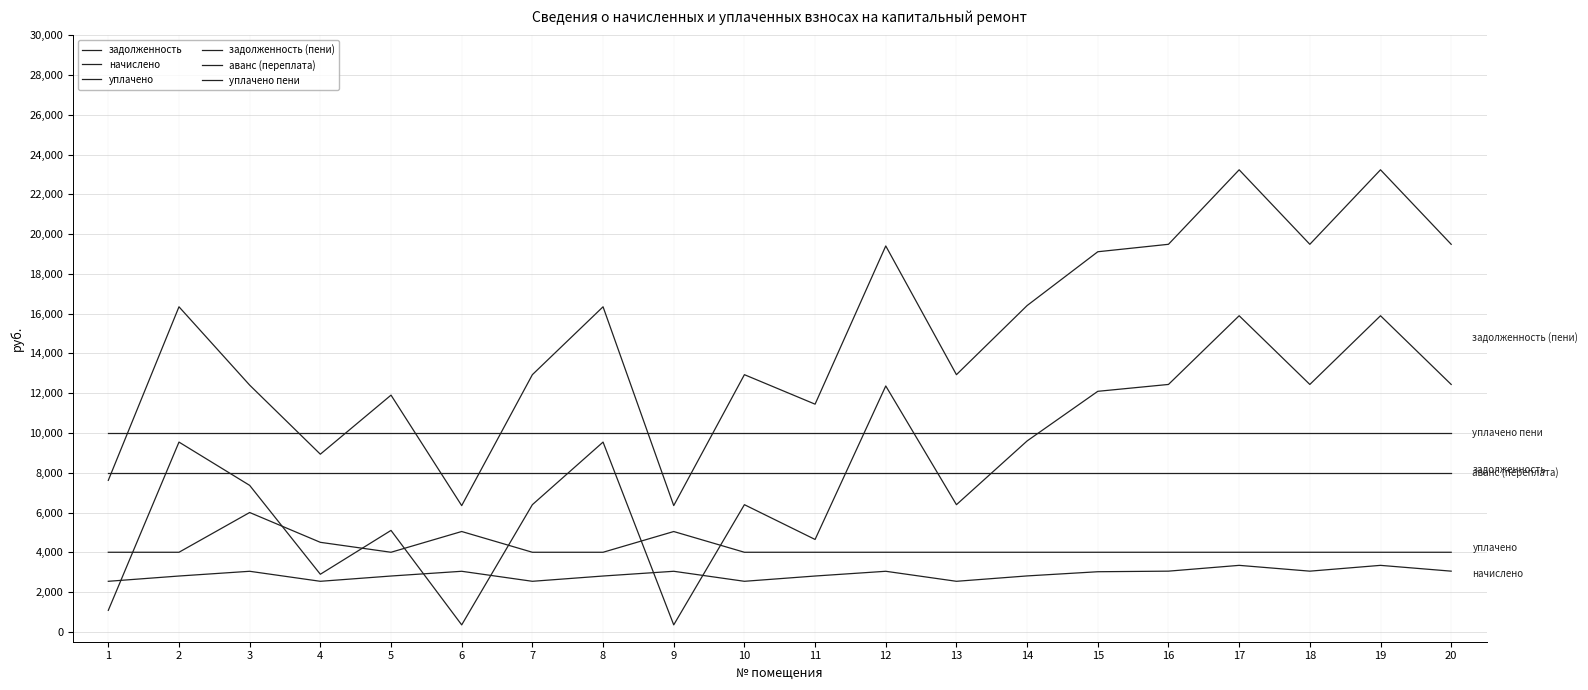

Which series has the widest spread of values?

задолженность (пени)